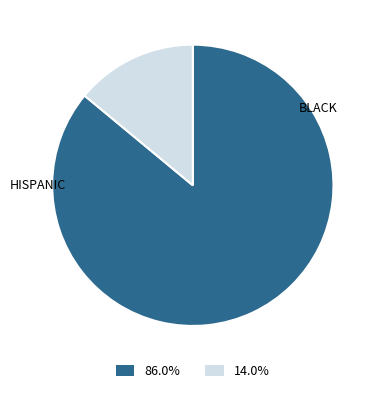

Is there any slice that represents more than half of the pie?

Yes